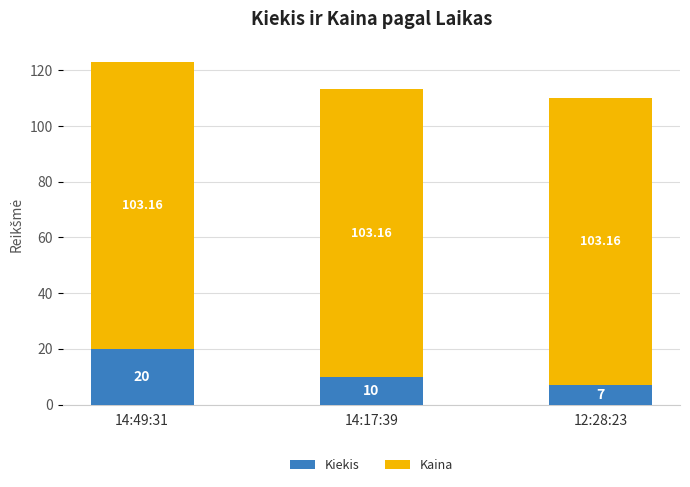

Does the chart contain any negative values?

No